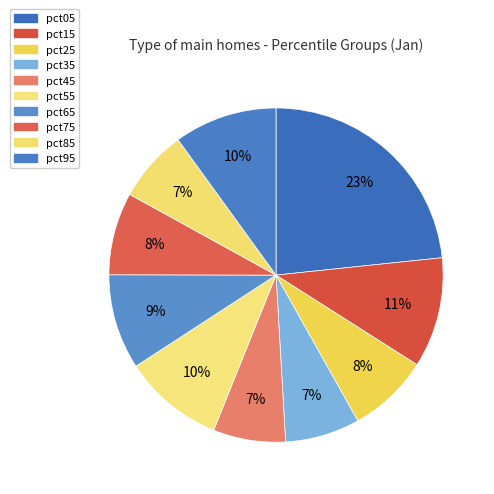

To the nearest percent, what is the difference between the pct45 and pct15 slice percentages?

4%